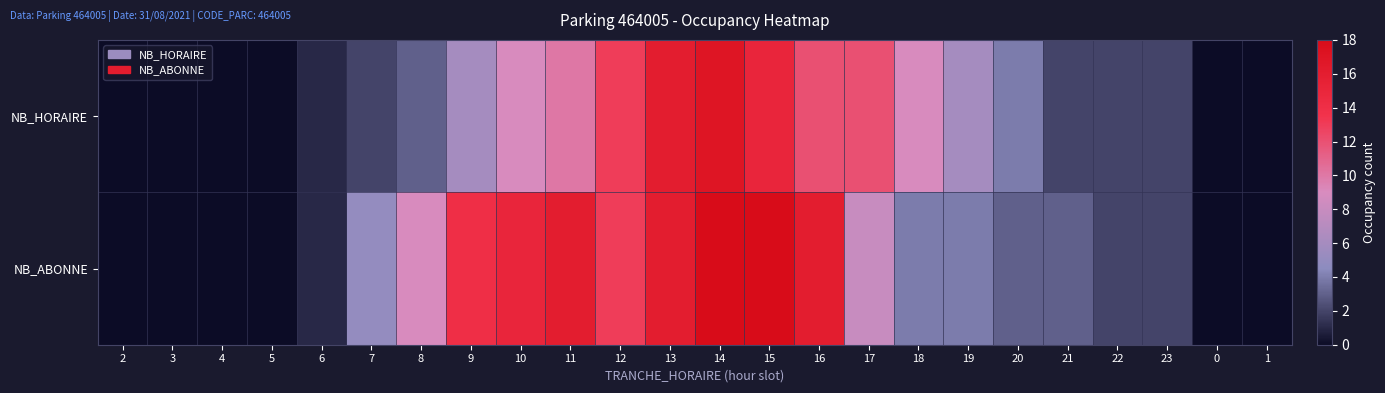

Reading left to right, transcribe all the data shown in this chart.

NB_HORAIRE: 2=0	3=0	4=0	5=0	6=1	7=2	8=3	9=6	10=9	11=10	12=13	13=16	14=17	15=15	16=12	17=12	18=9	19=6	20=4	21=2	22=2	23=2	0=0	1=0
NB_ABONNE: 2=0	3=0	4=0	5=0	6=1	7=5	8=9	9=14	10=15	11=16	12=13	13=16	14=18	15=18	16=16	17=8	18=4	19=4	20=3	21=3	22=2	23=2	0=0	1=0